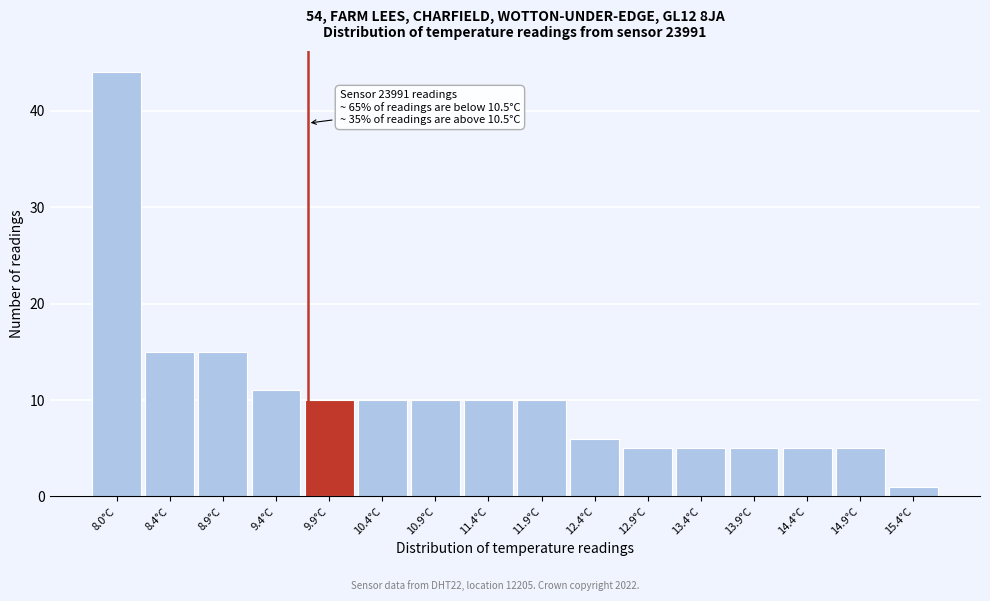

Reading right to left, list all the values displayed in this chart.

1	5	5	5	5	5	6	10	10	10	10	10	11	15	15	44